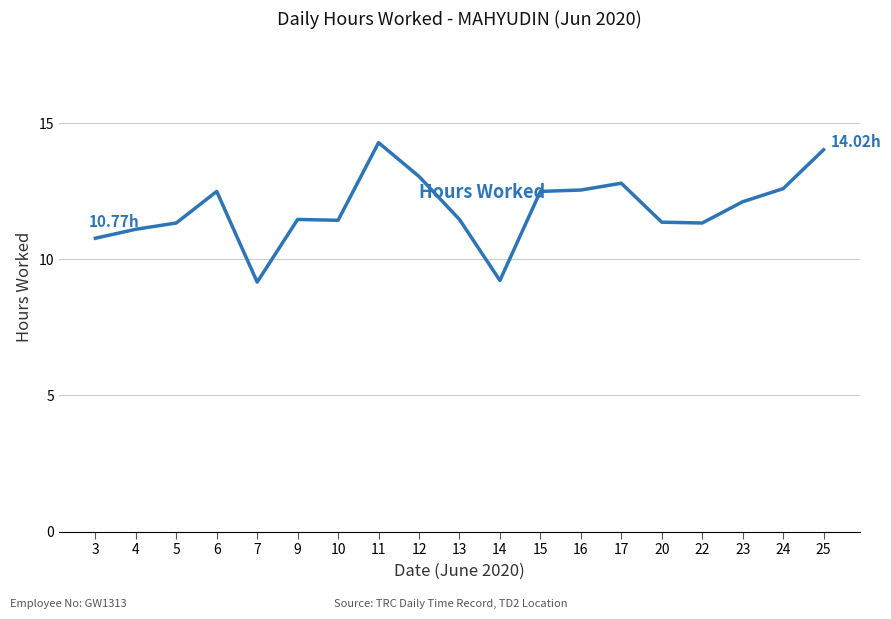

Between 12 and 3, which is larger?

12